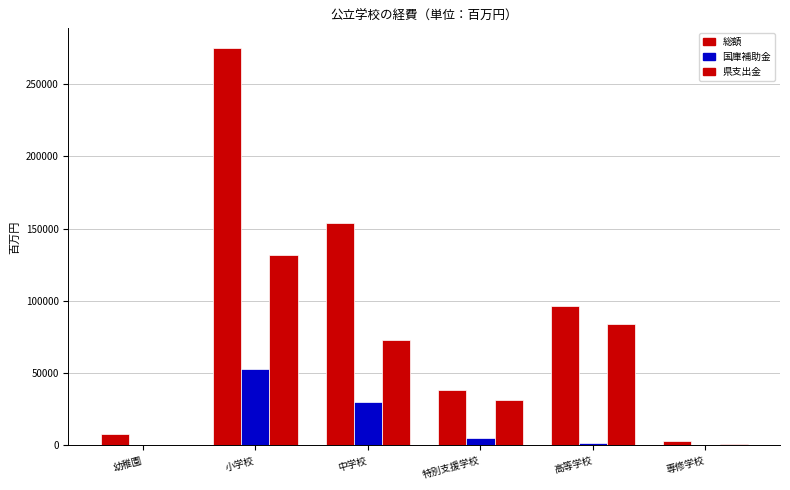

How many categories are shown in the chart?

6